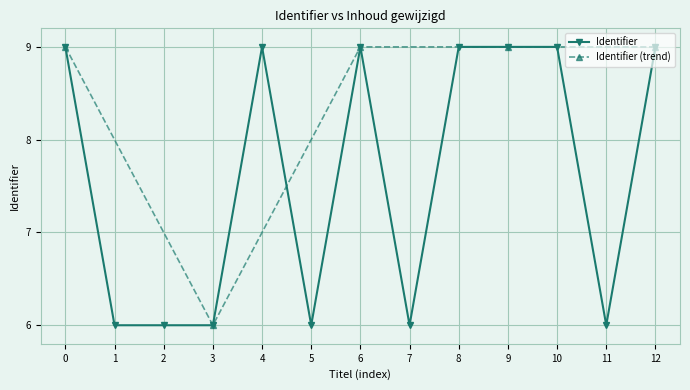

Does the chart display data point markers on the line(s)?

Yes